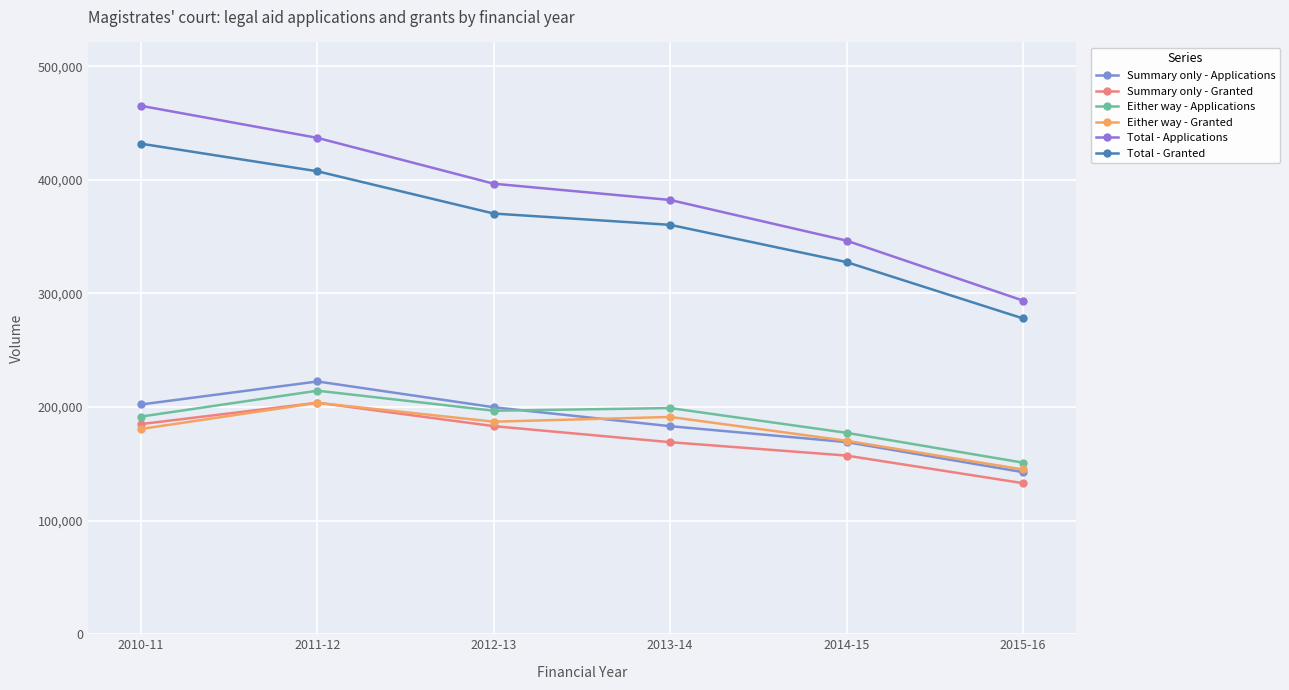

True or false: Either way - Applications and Summary only - Applications intersect in this chart.

True